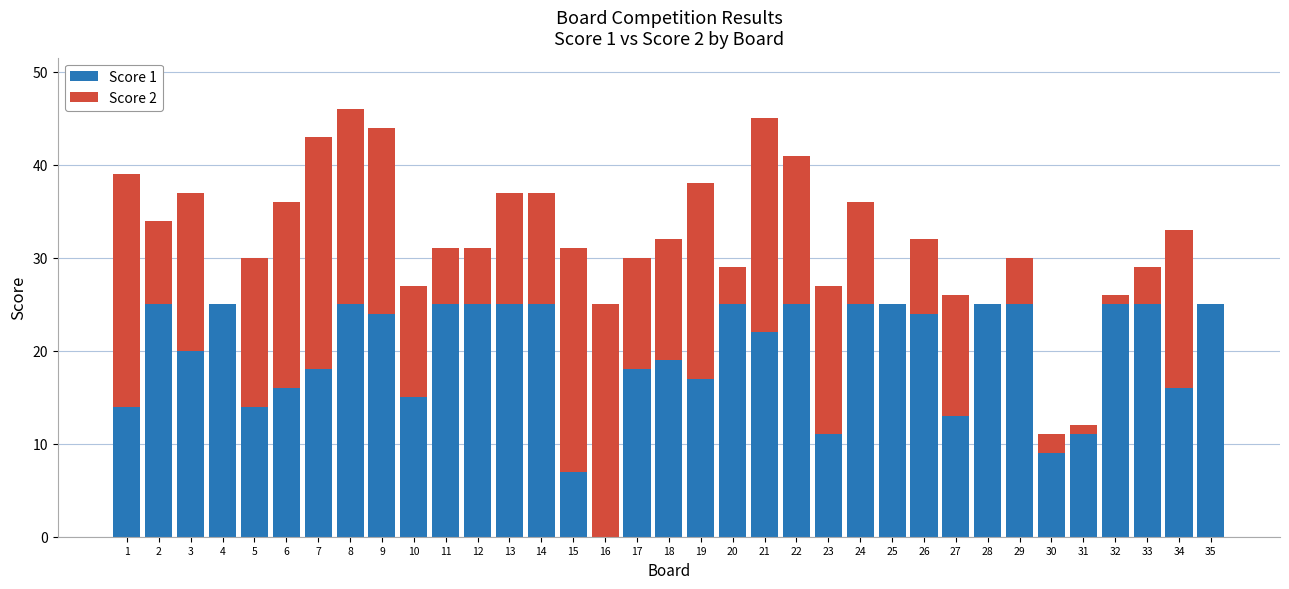

What is the total value across all series at 3?

37